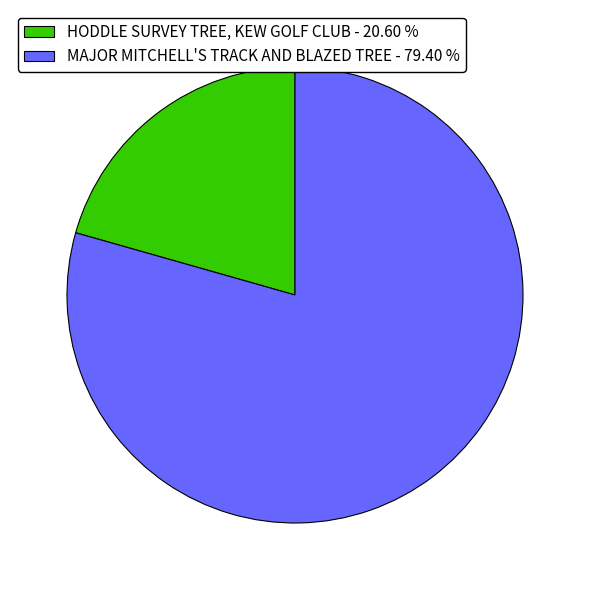

Does HODDLE SURVEY TREE, KEW GOLF CLUB represent more than half of the total?

No